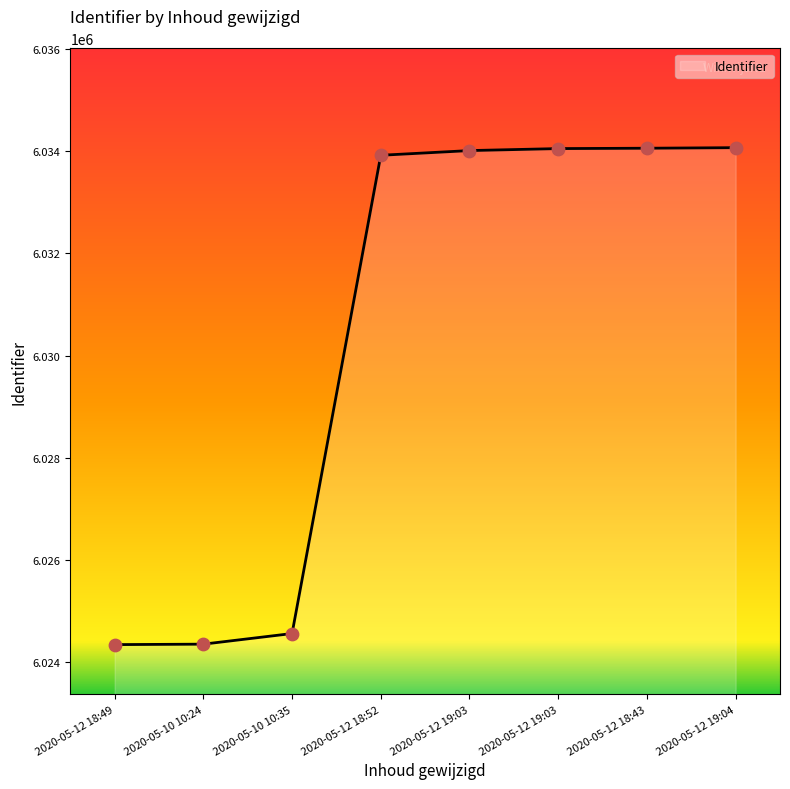

Between 2020-05-12 18:43 and 2020-05-12 19:03, which is larger?

2020-05-12 18:43